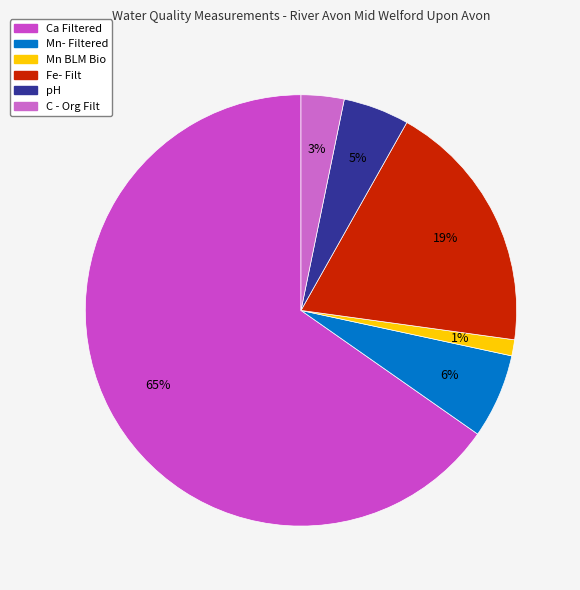

What is the change in value from Fe- Filt to pH?

-22.2